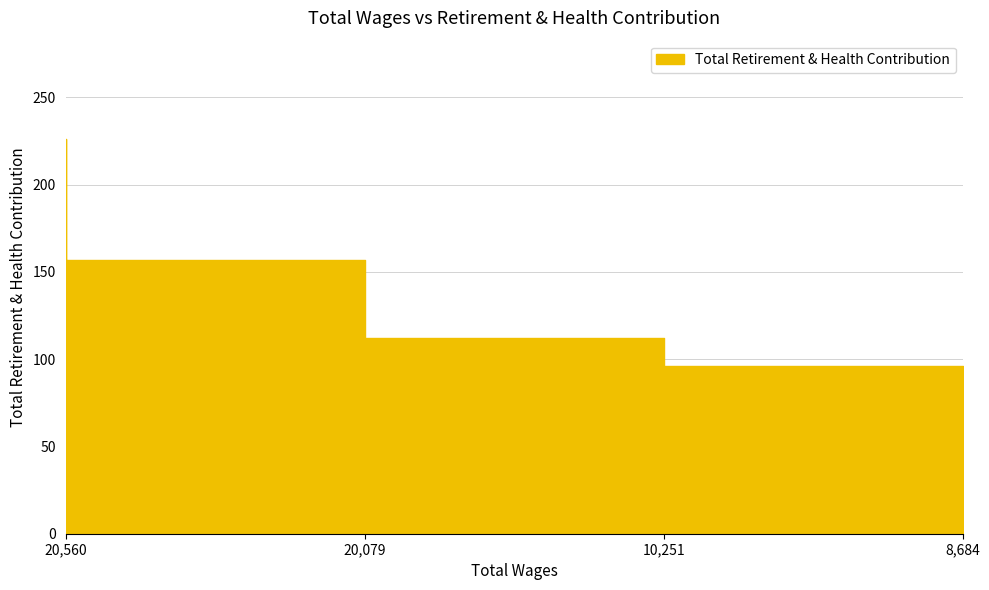

List the labels in order of value, largest first.

20560.0, 20079.0, 10251.0, 8684.0